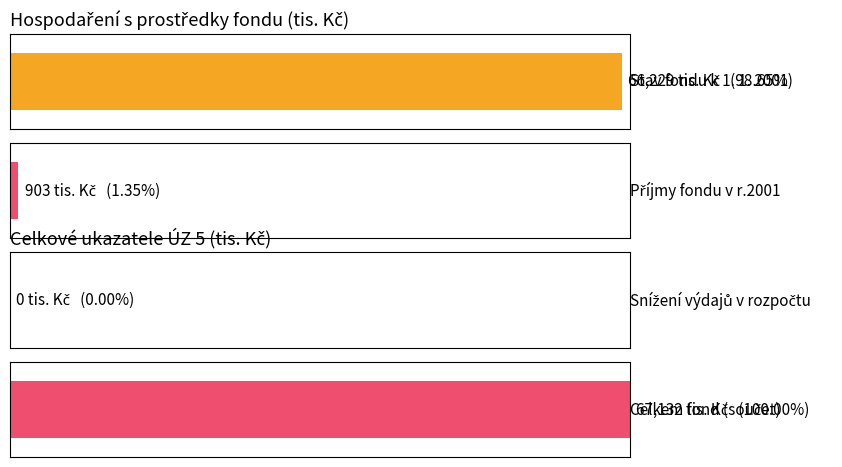

Is it true that Average utilization equals 0 at Rozdíl příjmů a výdajů?

True